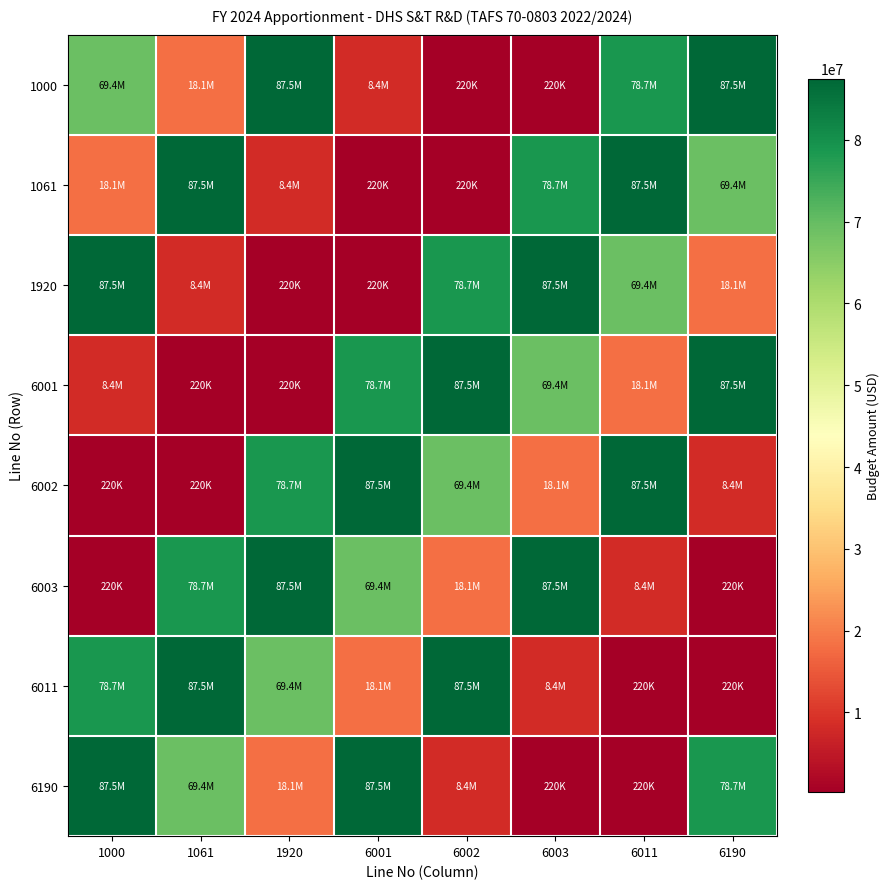

At 6002, list the series in order from smallest to largest.

1000, 1061, 6190, 6003, 6002, 1920, 6001, 6011